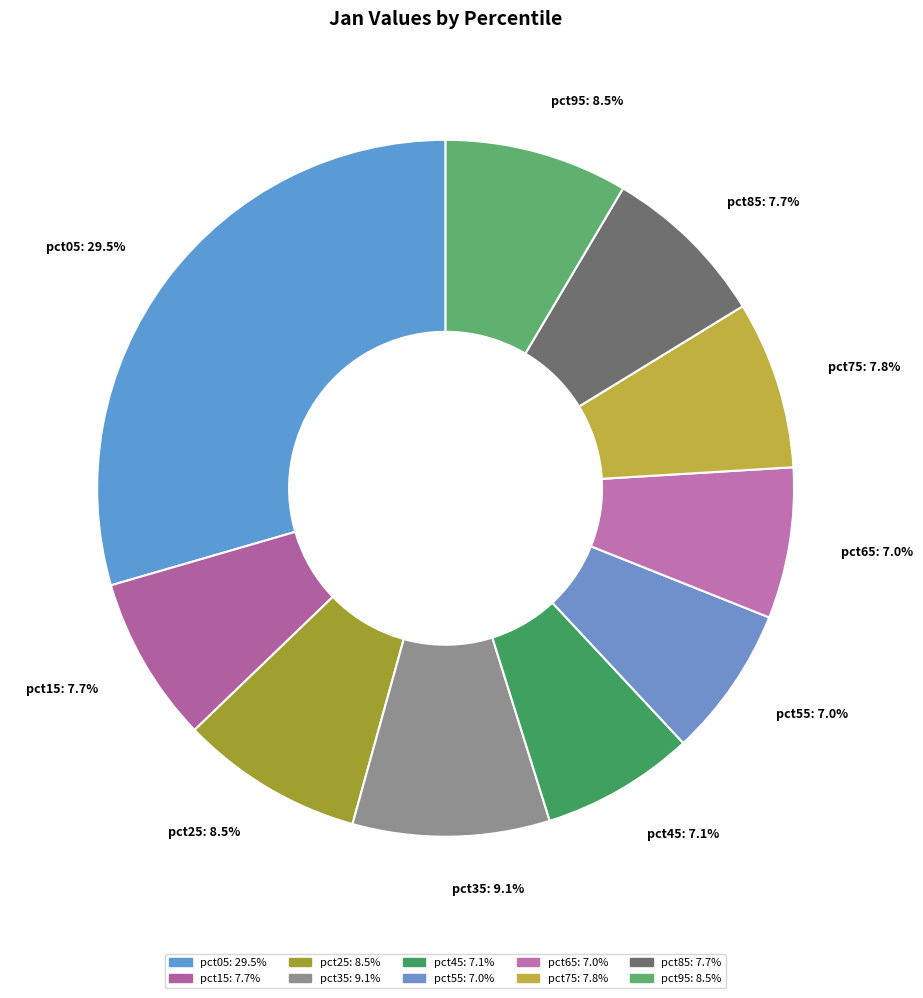

What is the largest slice in the pie chart?

pct05